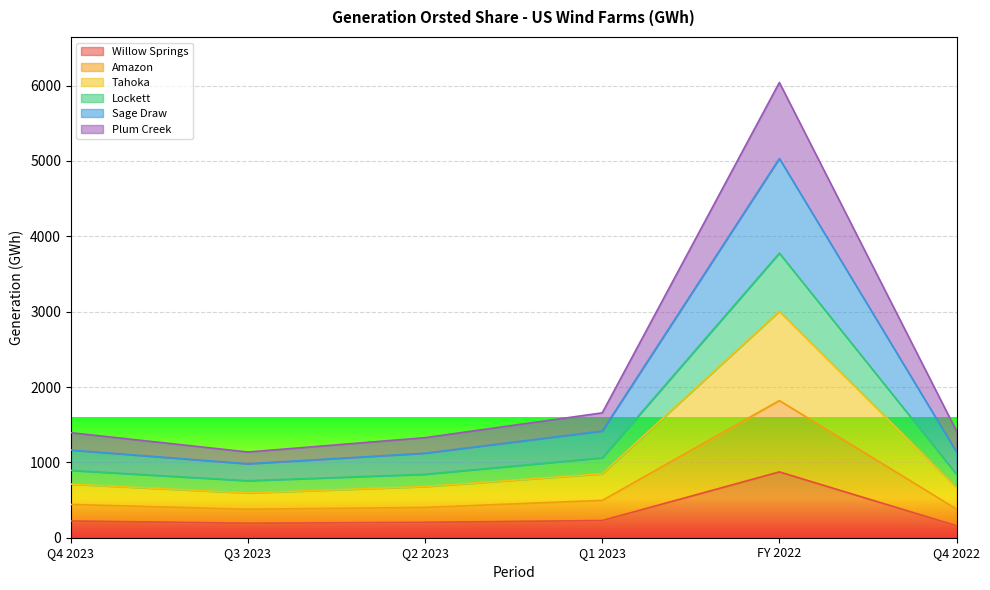

How many lines are shown in the chart?

6